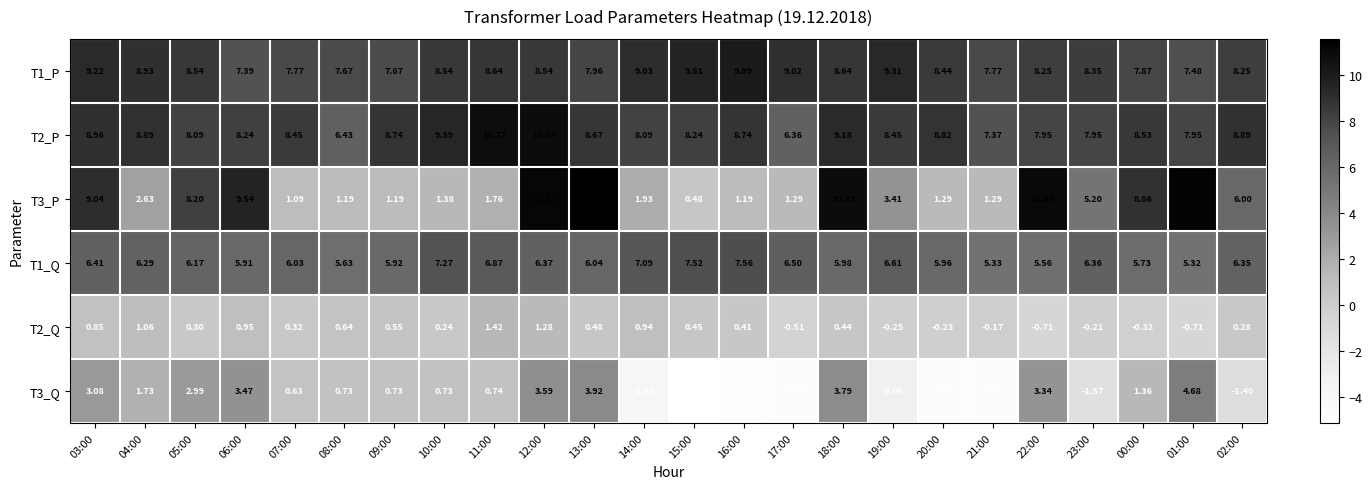

Which series has the largest total across all categories?

T2_P